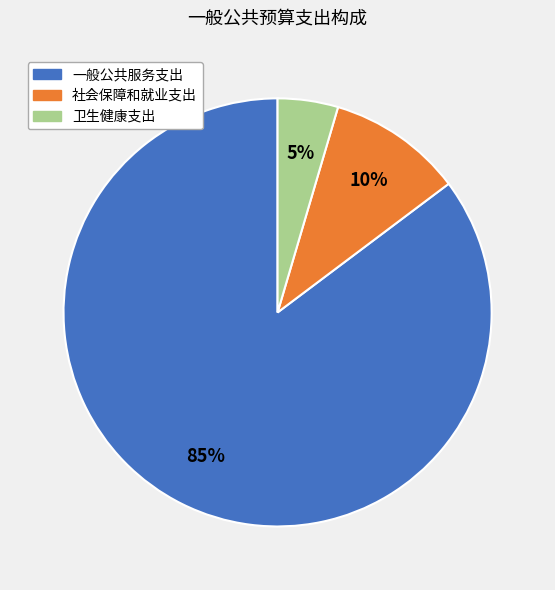

What is the ratio of the value at 卫生健康支出 to the value at 一般公共服务支出?

0.1